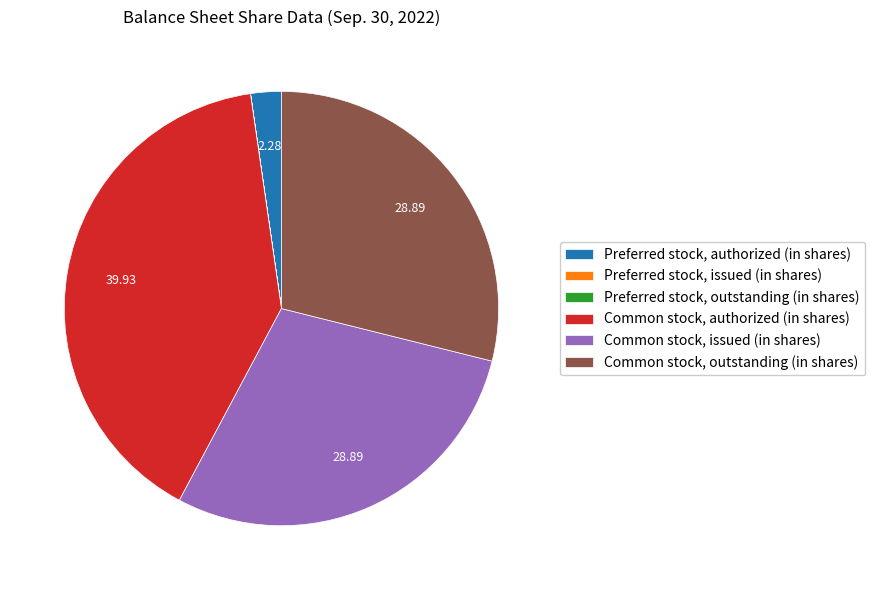

Does Common stock, outstanding (in shares) represent more than half of the total?

No